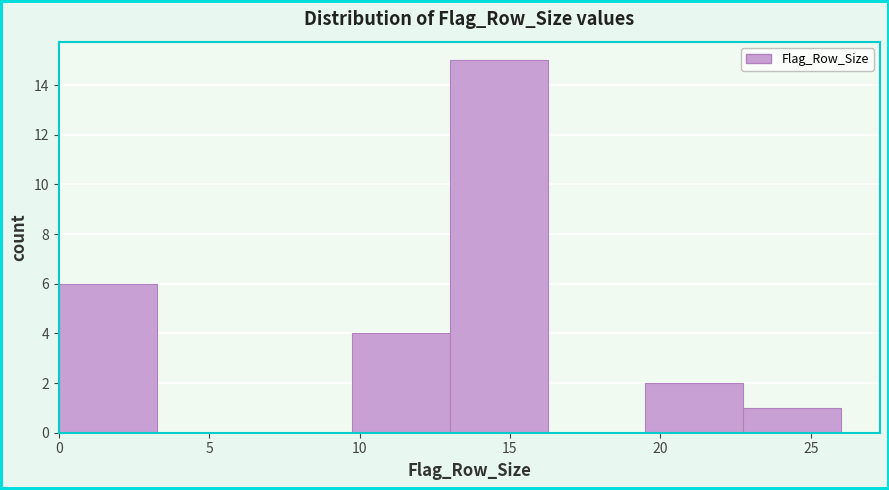

Reading left to right, transcribe this chart: for each bar, give the range it covers on the x-axis and its height. Neither the bar edges nor the heights are printed on the chart, so give them approximately, as read against the axes.

0.00 to 3.25: 6
3.25 to 6.50: 0
6.50 to 9.75: 0
9.75 to 13.00: 4
13.00 to 16.25: 15
16.25 to 19.50: 0
19.50 to 22.75: 2
22.75 to 26.00: 1